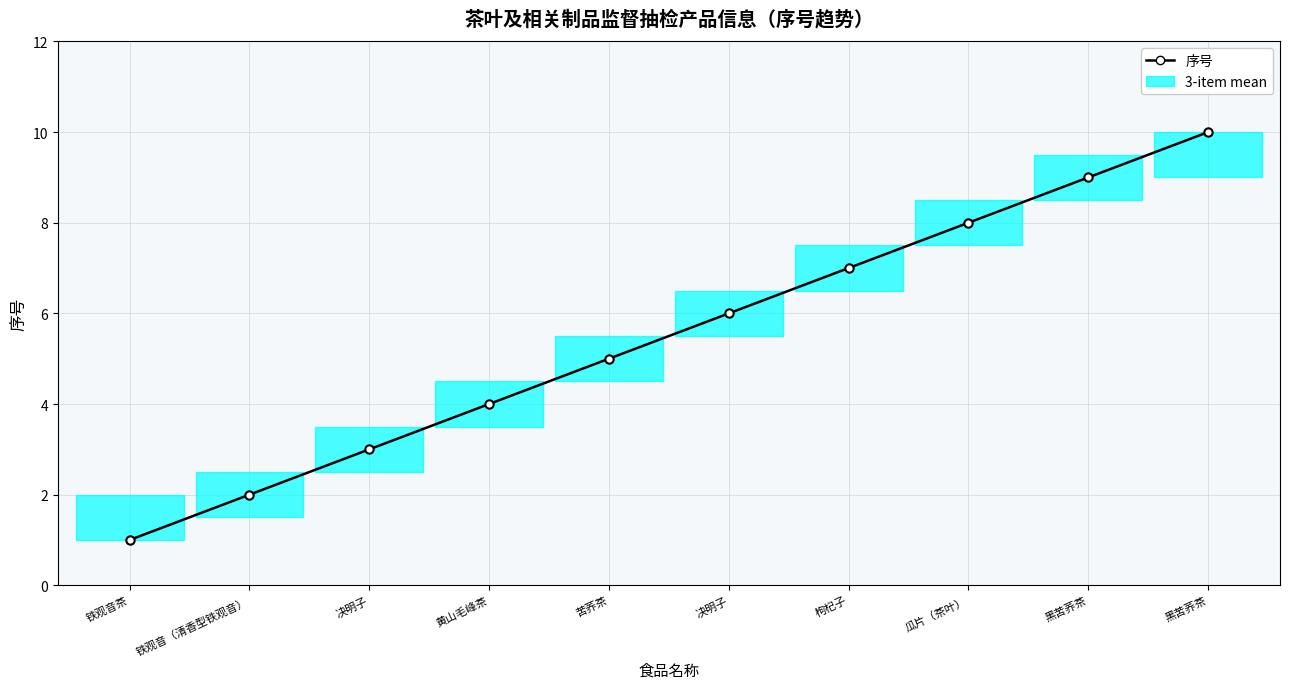

What is the smallest value displayed?

1